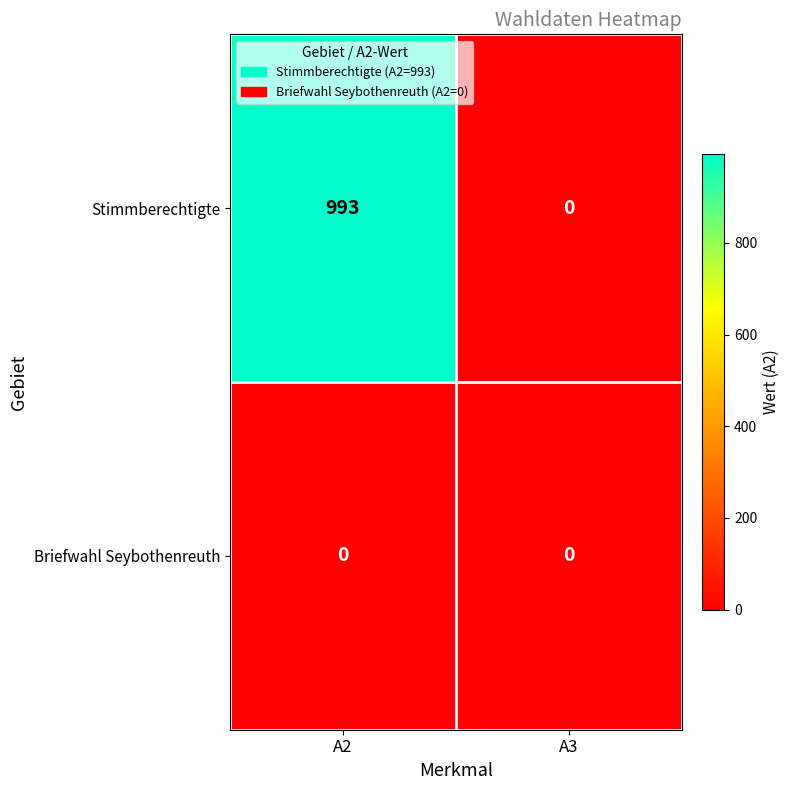

Is it true that Briefwahl Seybothenreuth equals 0 at A3?

True